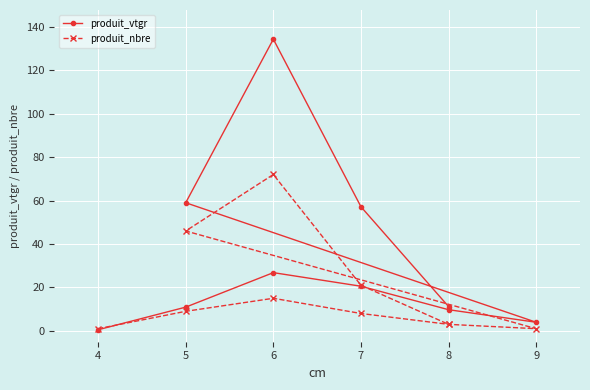

What is the label of the 9th point from the left?

7